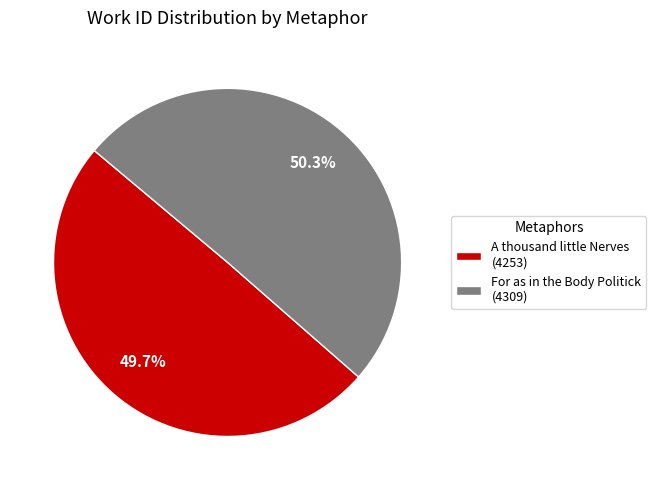

What is the smallest slice in the pie chart?

A thousand little Nerves